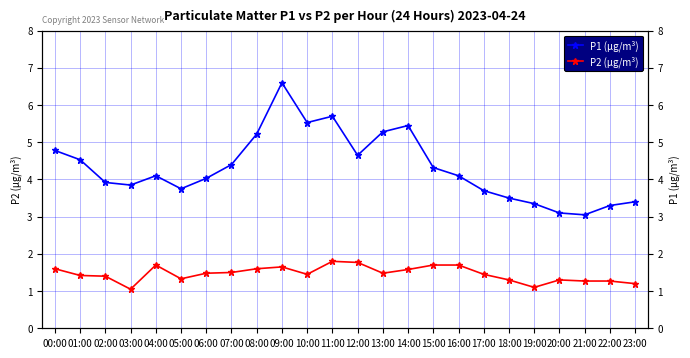

Is it true that P2 (µg/m³) equals 1.0 at 14:00?

False